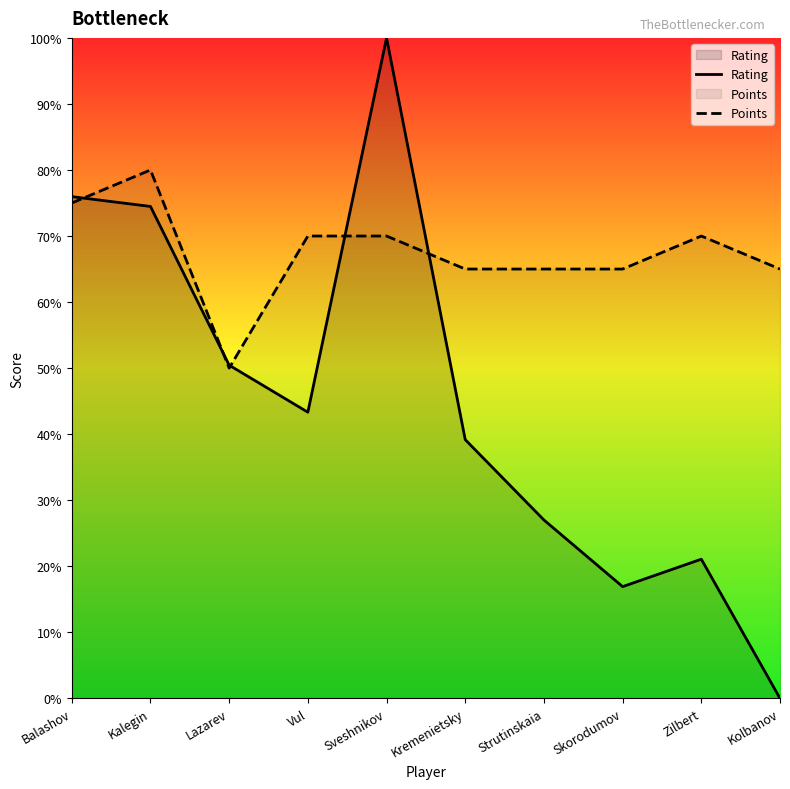

What is the sum of the Rating values at Kolbanov and Zilbert?

2.1